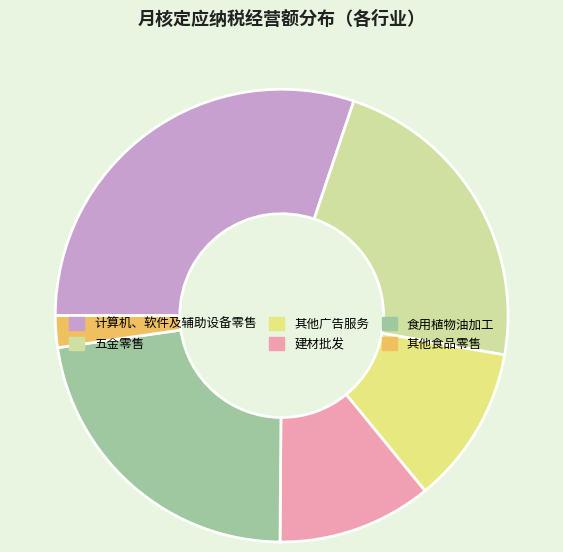

True or false: 其他食品零售 accounts for 2% of the total.

True